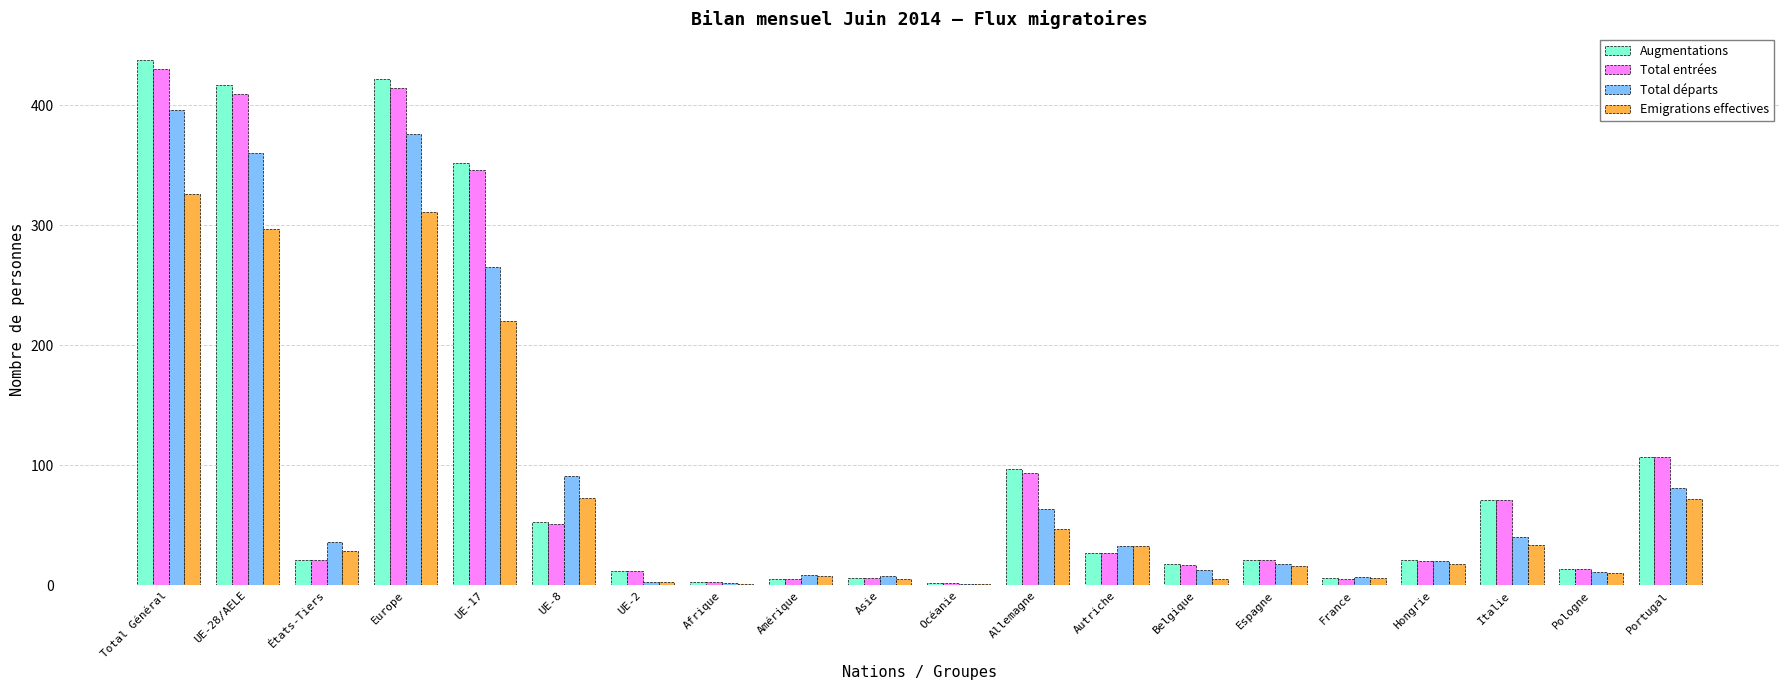

Is the value of Total entrées at Espagne greater than the value of Total départs at Amérique?

Yes